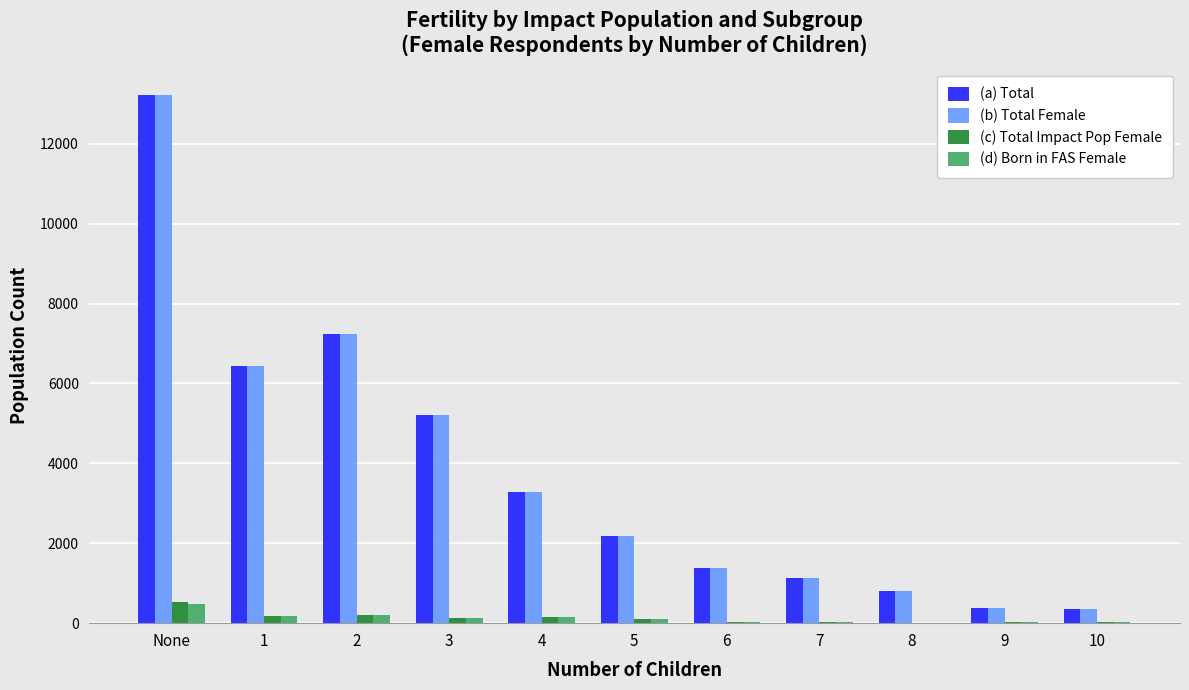

At which category is the sum across all series the highest?

None